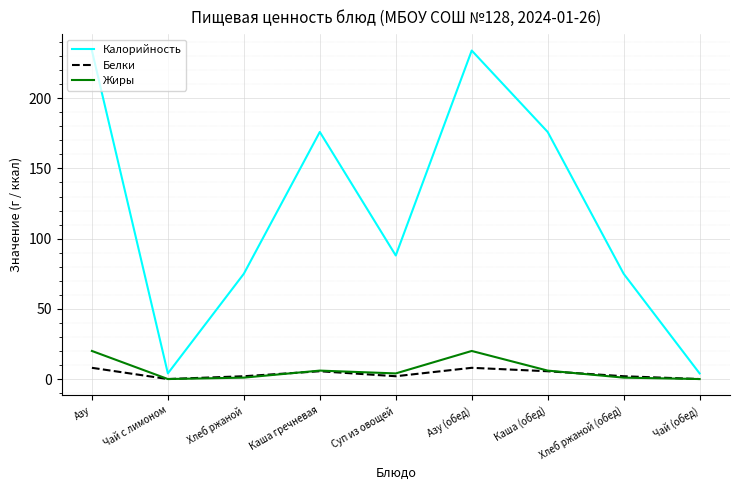

Which series has the largest range (max minus min)?

Калорийность